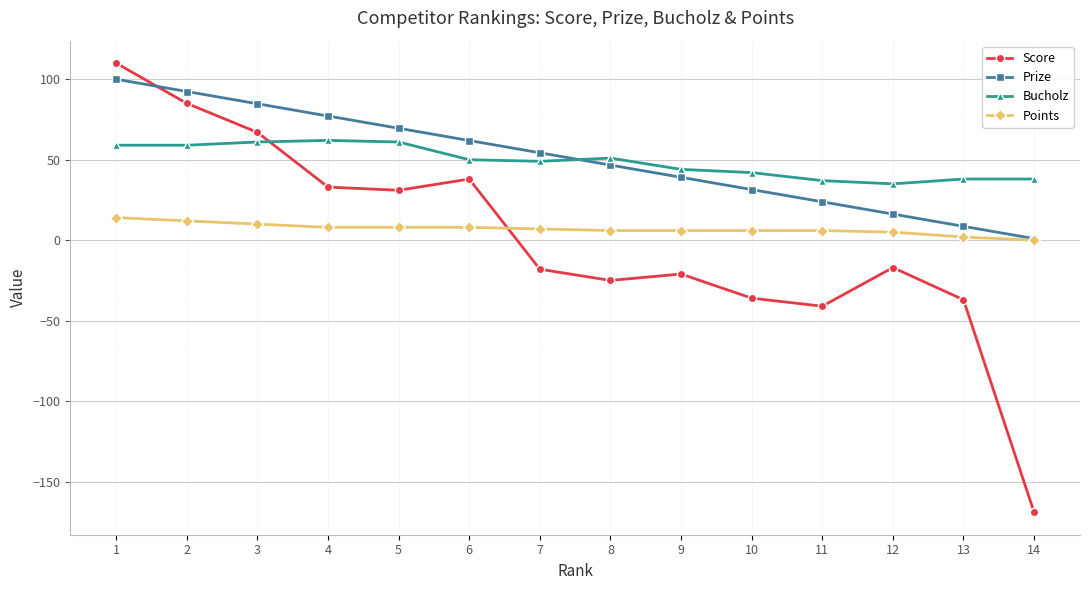

How many positive values does the Score series have?

6